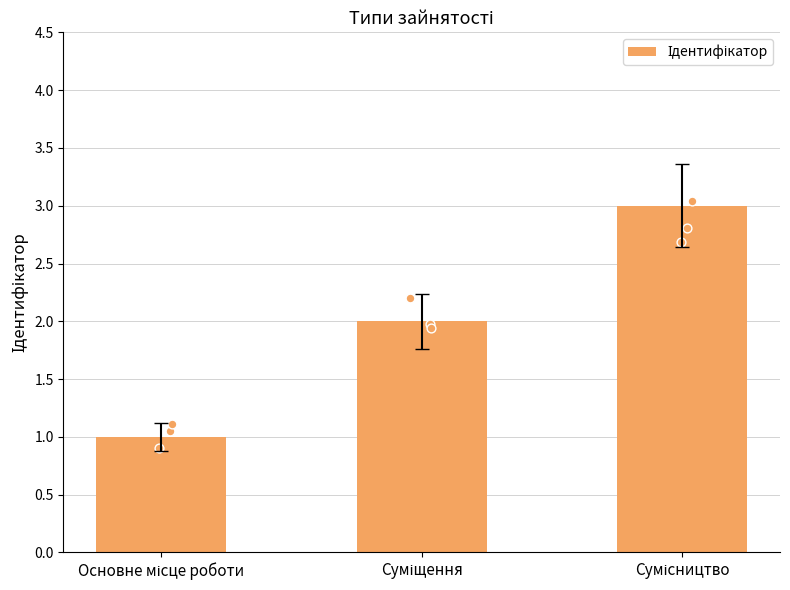

Approximately how many times larger is the value at Основне місце роботи compared to Суміщення?

0.5